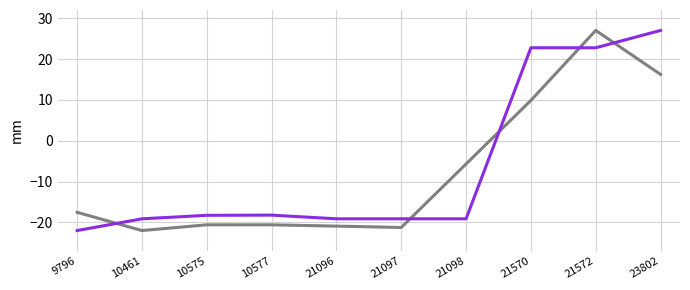

What is the spread (max minus min) of values at 21097?

2.1